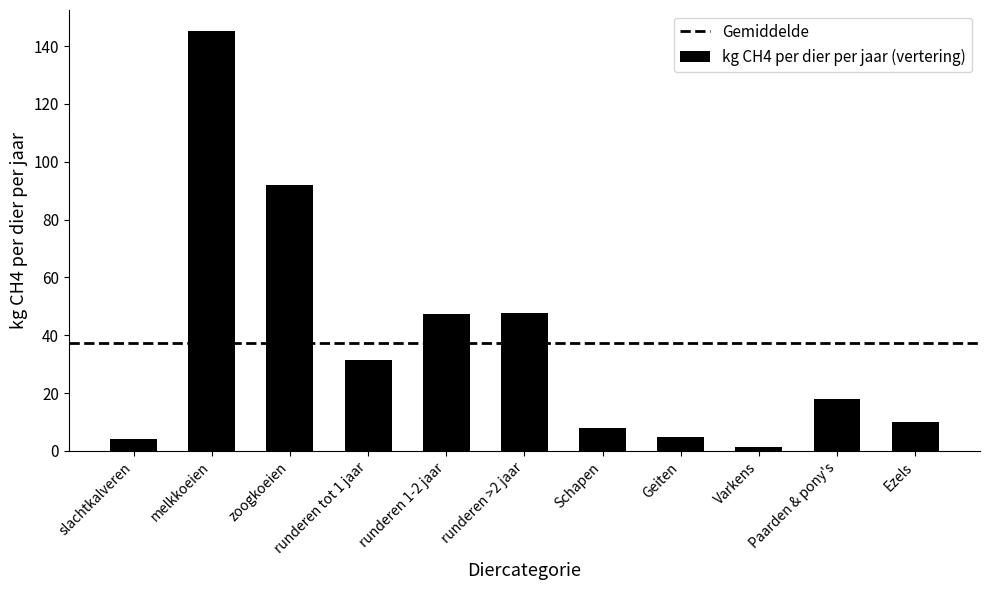

Which has a higher value, zoogkoeien or Ezels?

zoogkoeien